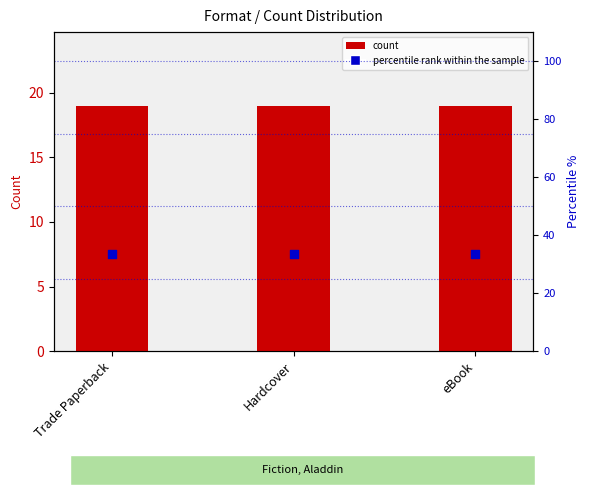

Which series contains the highest Y value?

percentile rank